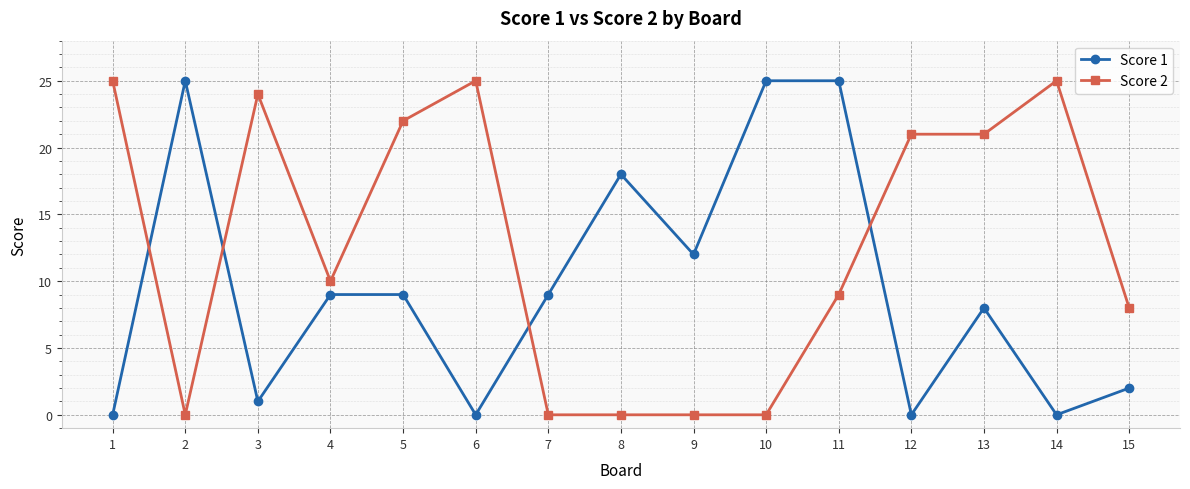

After their last crossing, which series has the higher values: Score 2 or Score 1?

Score 2